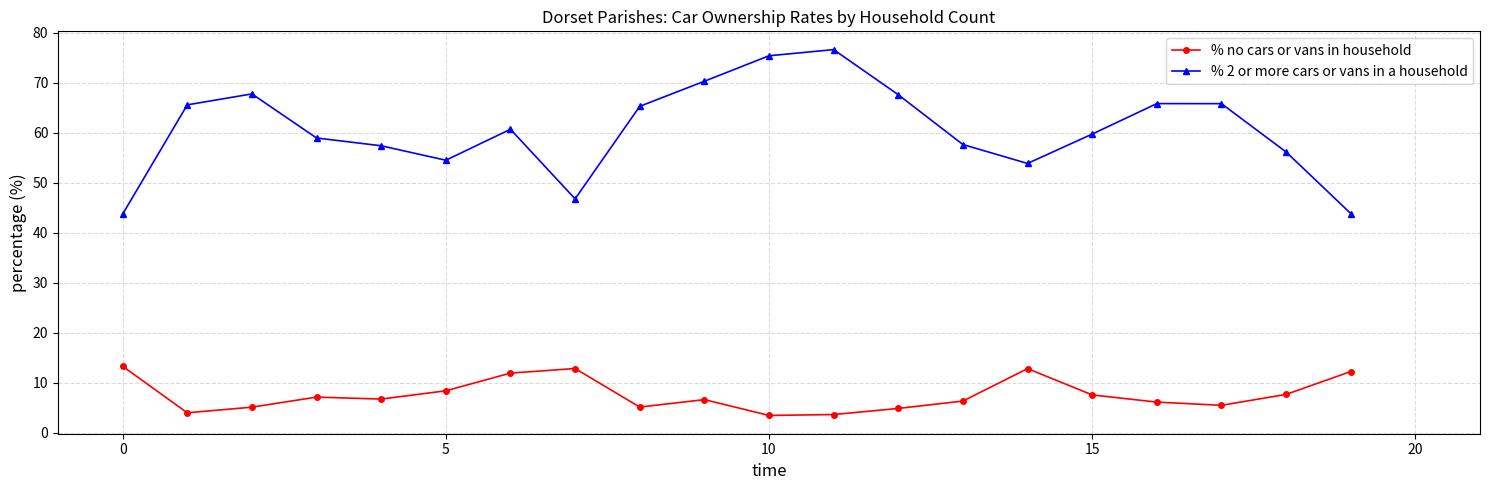

Rank the series by their average value, from lowest to highest.

% no cars or vans in household, % 2 or more cars or vans in a household